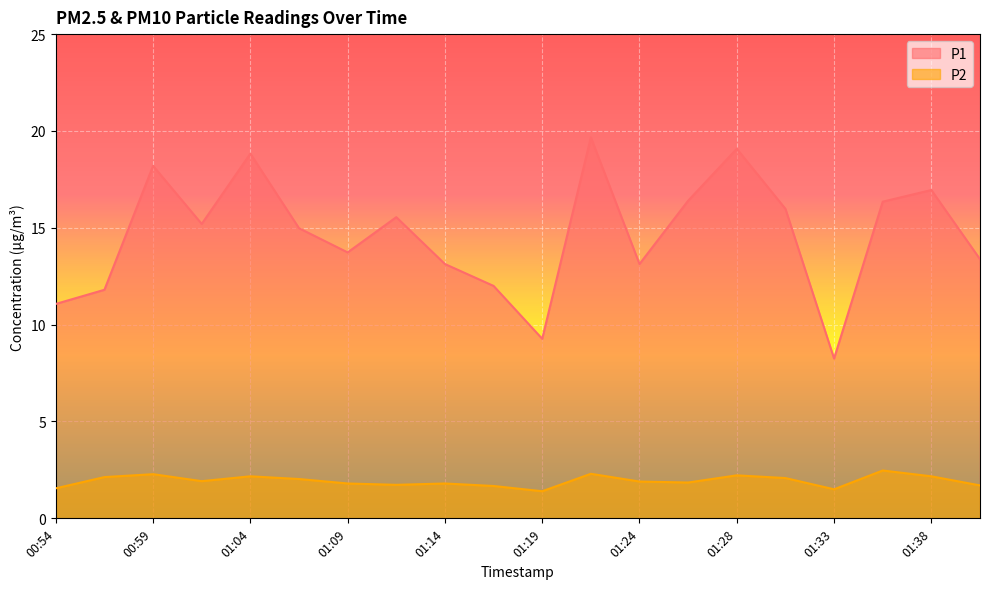

What is the sum of the P1 values at 00:59 and 01:26?

34.6